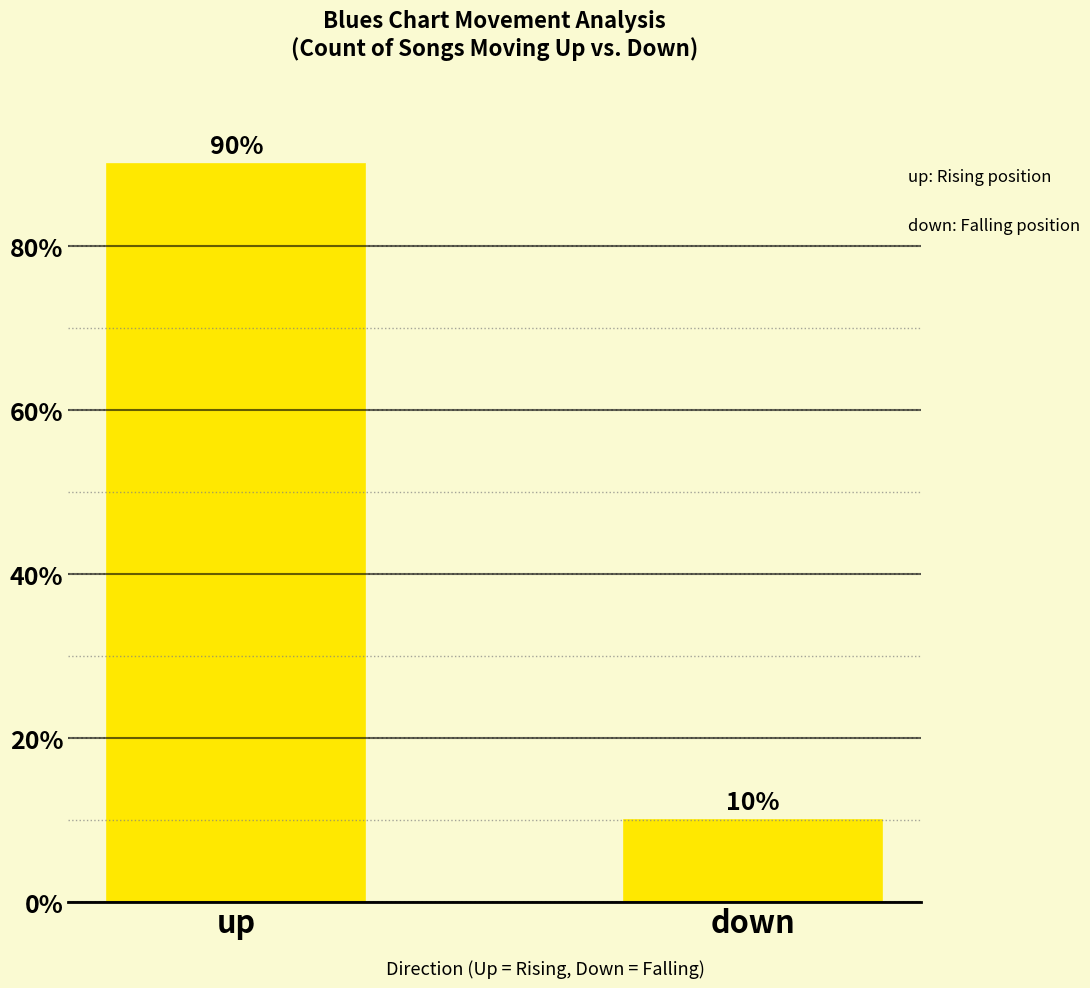

Are the bars grouped side by side (vs. stacked)?

No